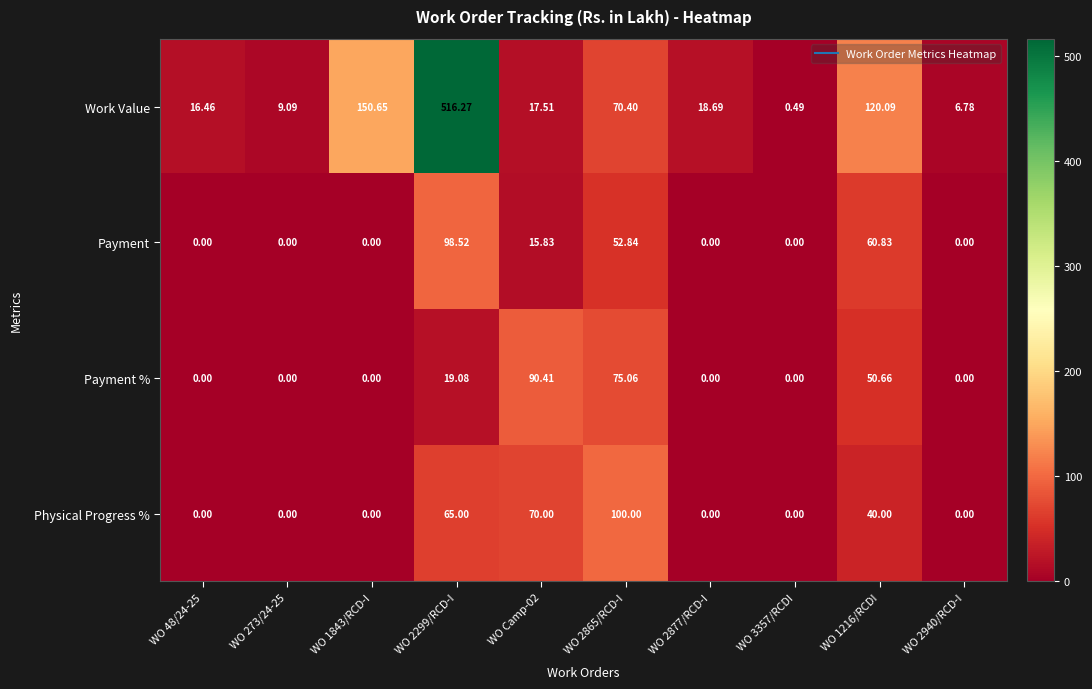

Rank the series by their maximum value, from highest to lowest.

Work Value, Physical Progress %, Payment, Payment %